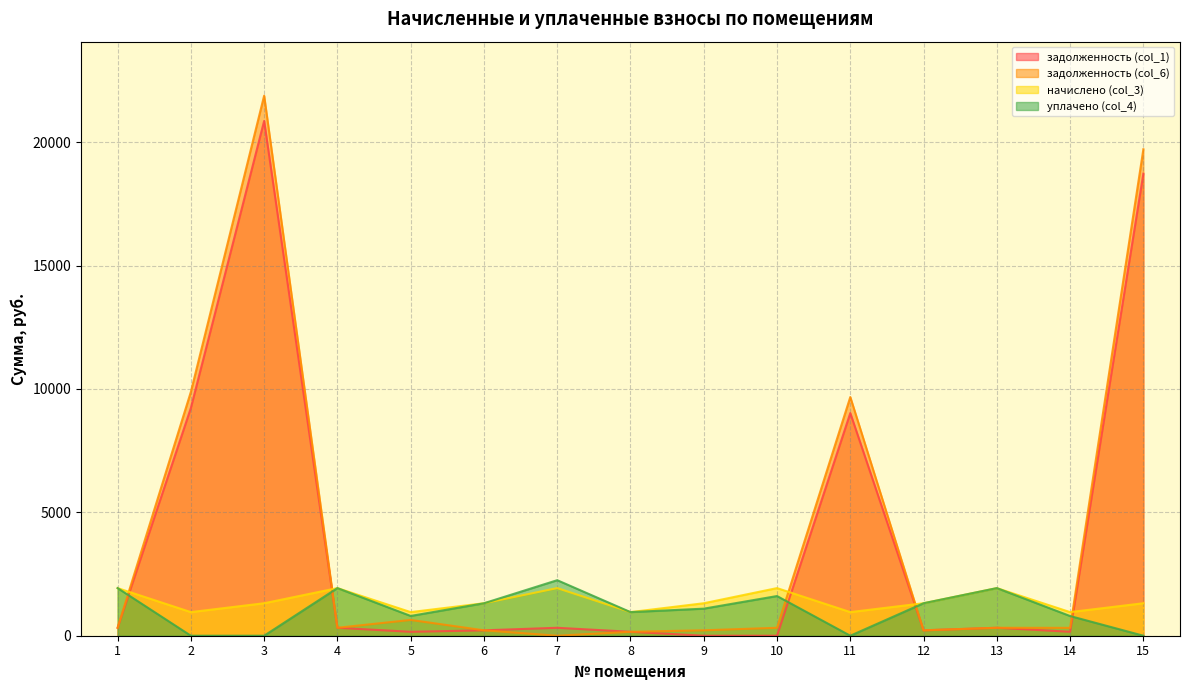

How many lines are shown in the chart?

4